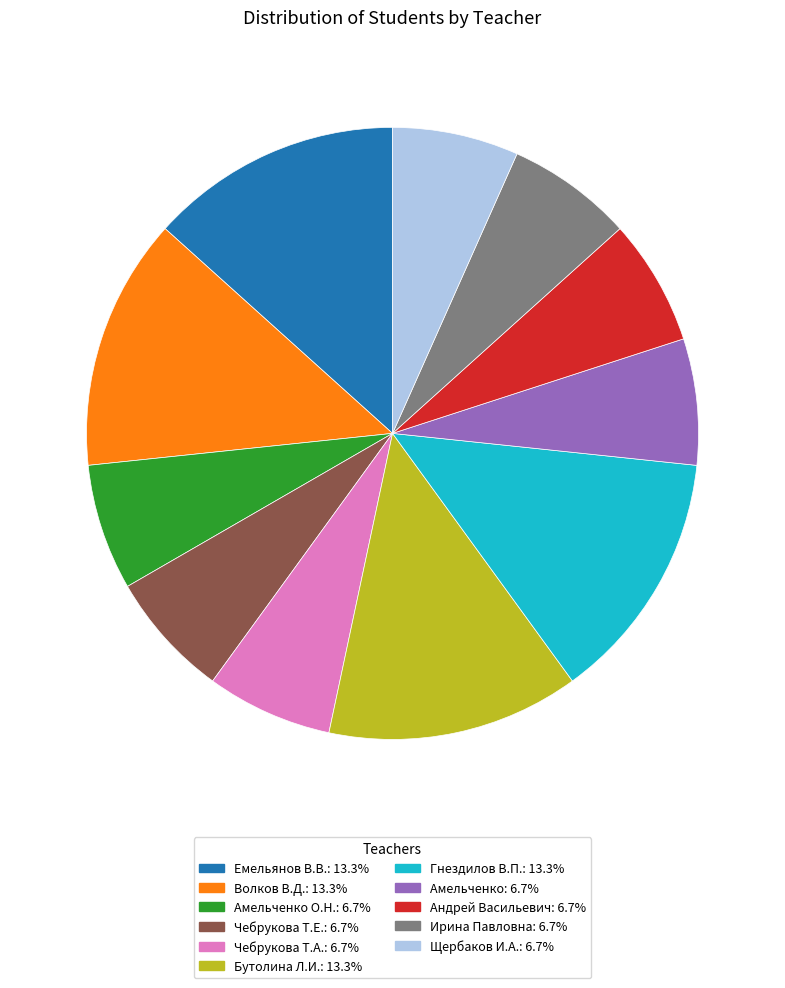

Is there any slice that represents more than half of the pie?

No